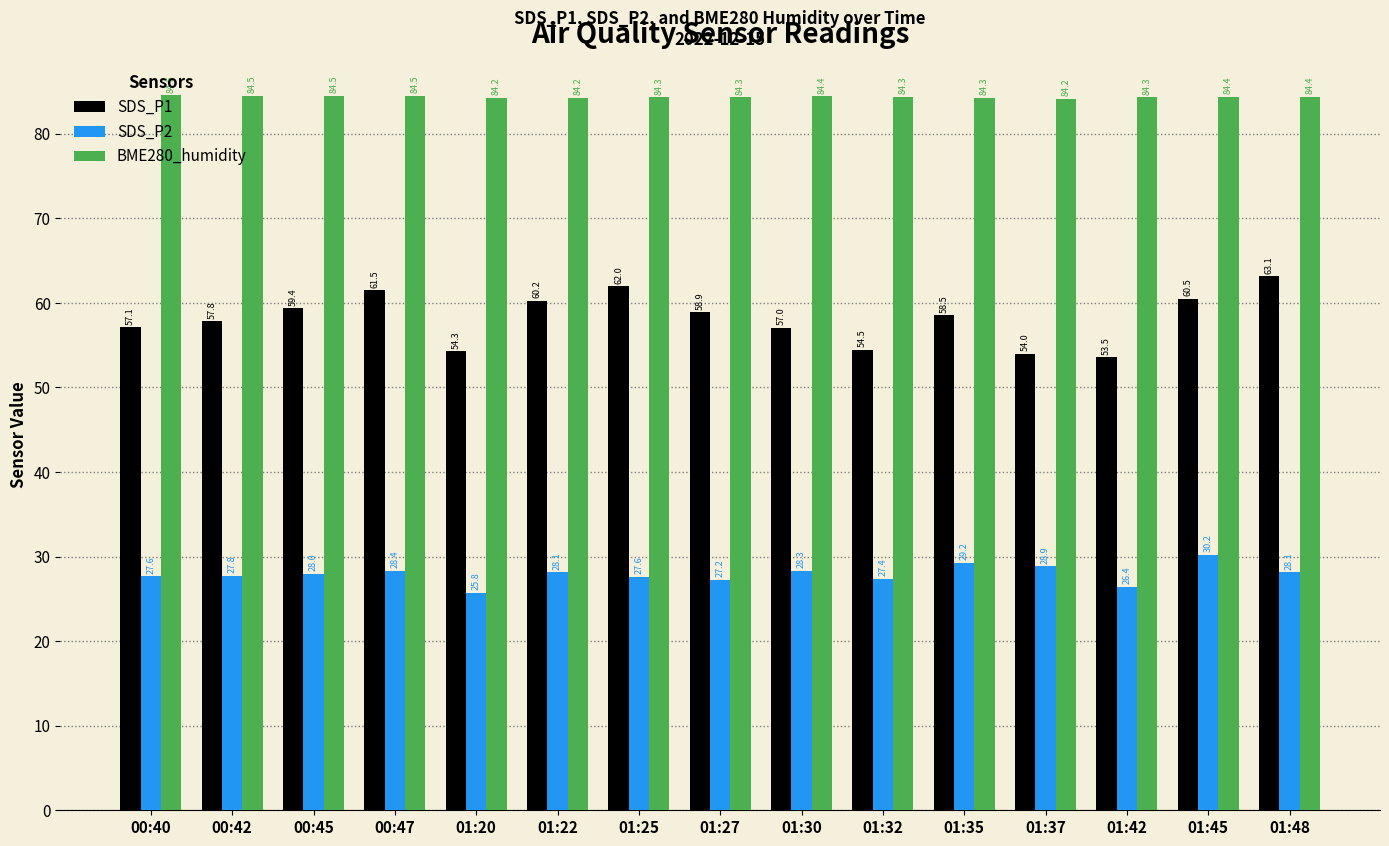

Between 01:22 and 01:45, which series saw the biggest shift?

SDS_P2